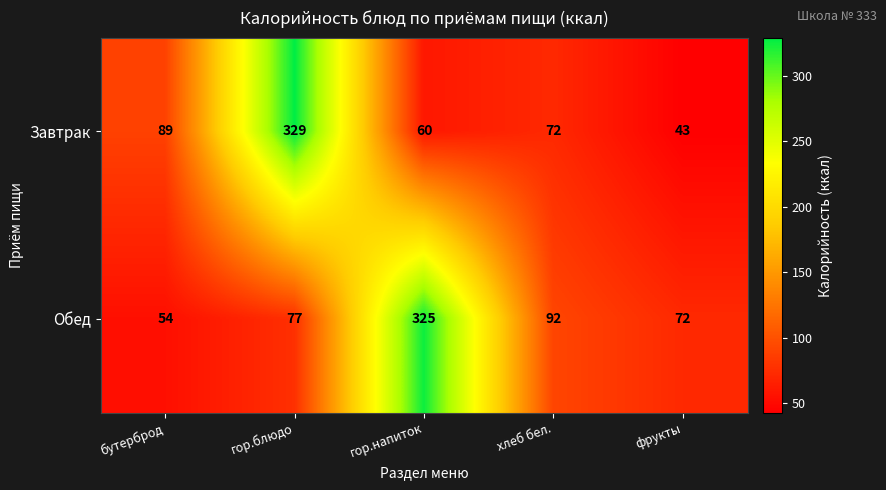

What is the difference between the maximum and minimum values in the Обед series?

271